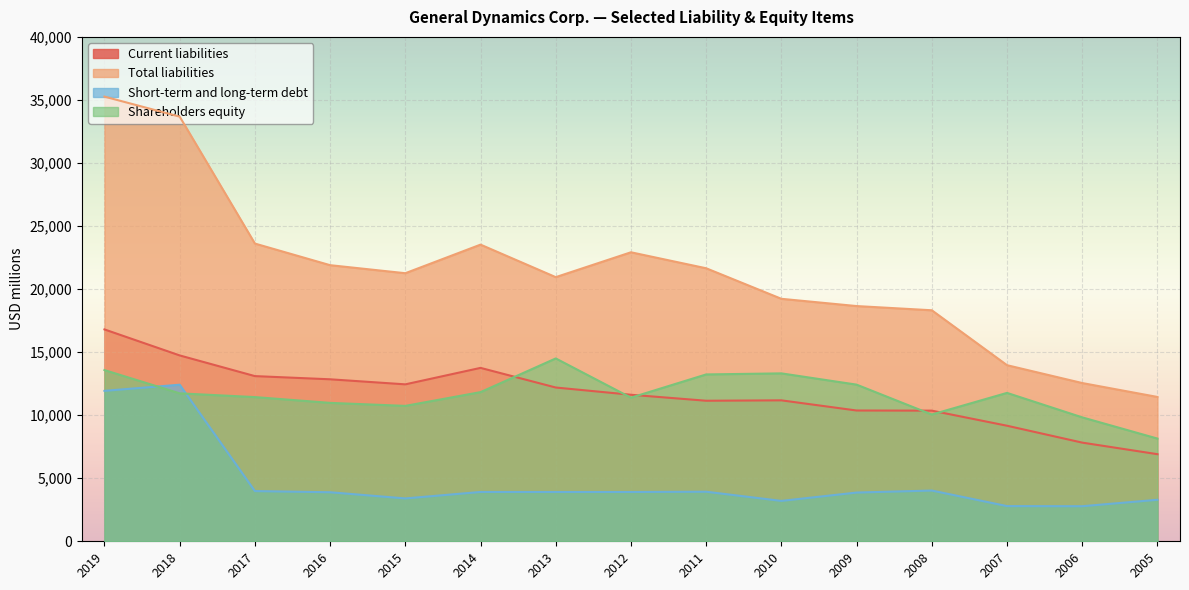

True or false: Shareholders equity and Current liabilities intersect in this chart.

True